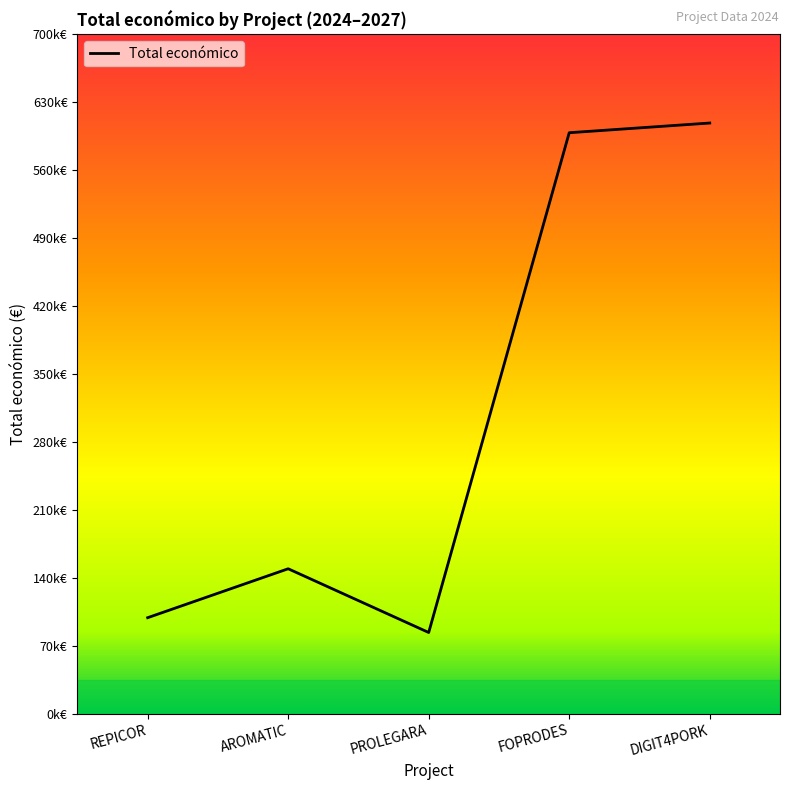

Where is the first local maximum?

AROMATIC